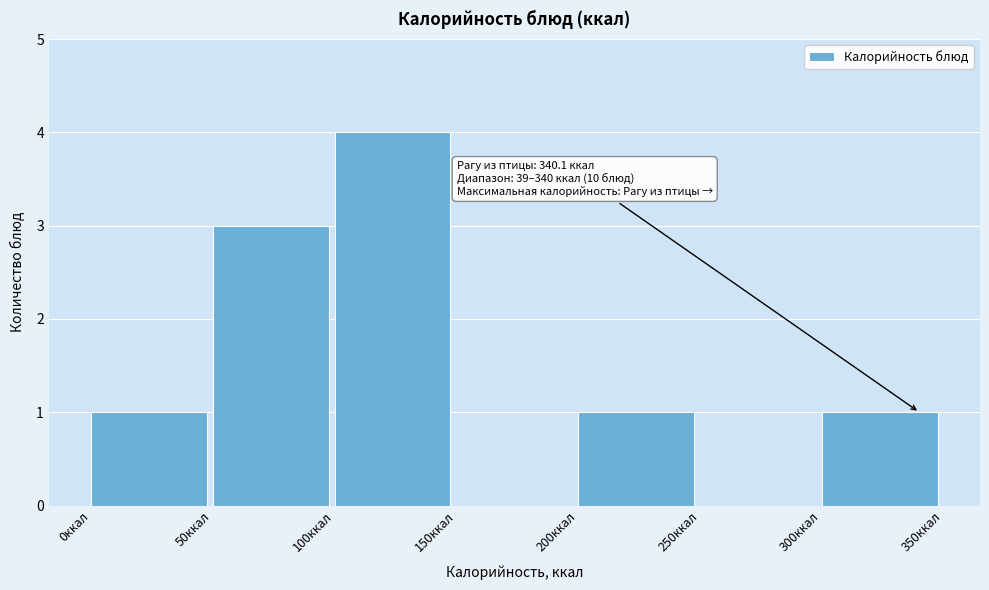

Over which range of the x-axis is the bar tallest?

100 to 150